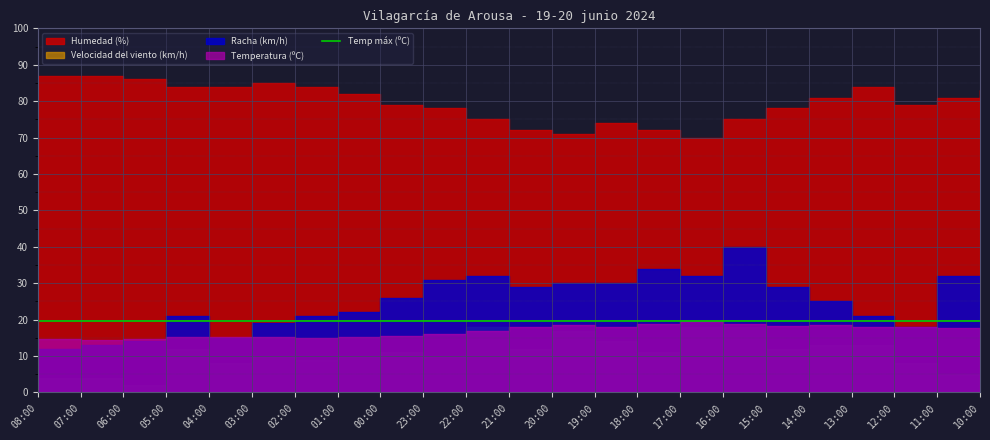

Which has a higher value, 22:00 or 10:00?

10:00